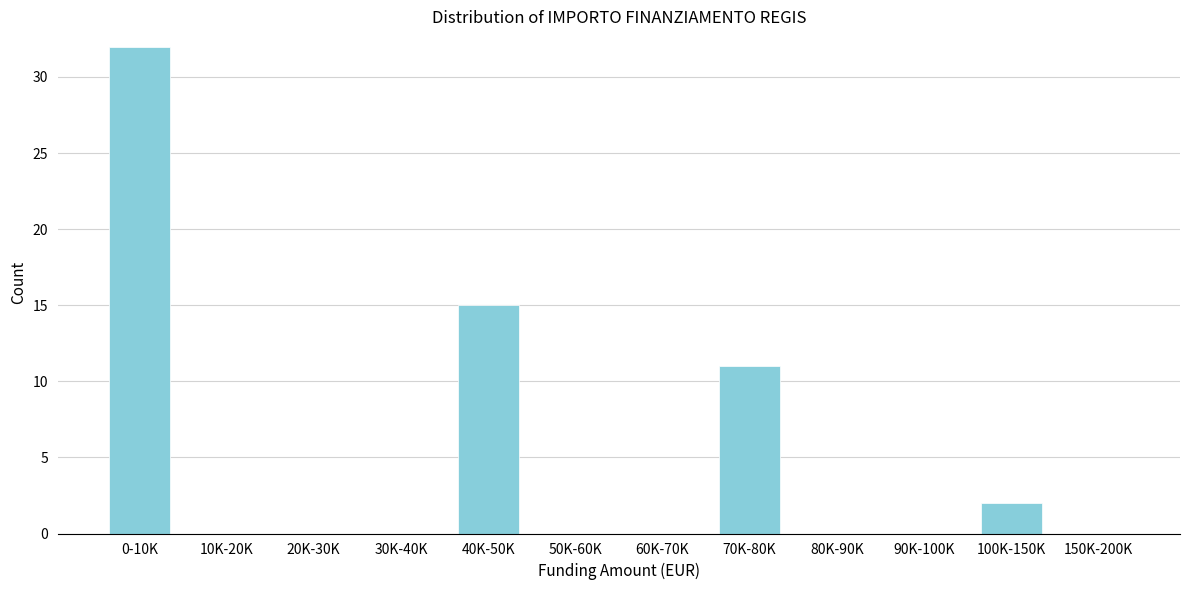

Reading right to left, transcribe all the data shown in this chart.

150K-200K=0	100K-150K=2	90K-100K=0	80K-90K=0	70K-80K=11	60K-70K=0	50K-60K=0	40K-50K=15	30K-40K=0	20K-30K=0	10K-20K=0	0-10K=32